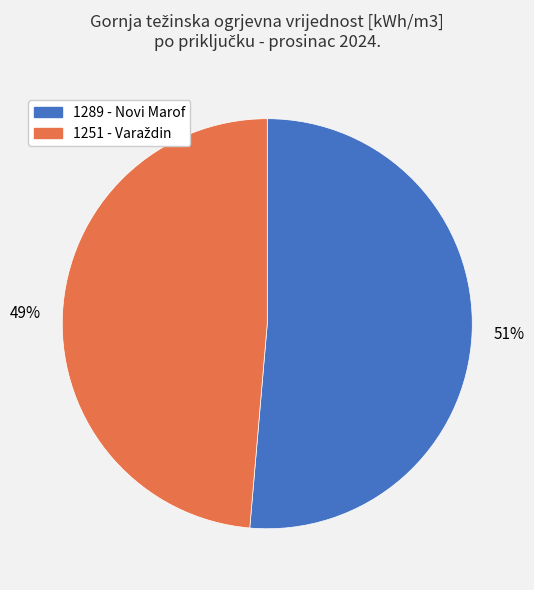

The 1289 - Novi Marof slice represents 51% of the pie. True or false?

True